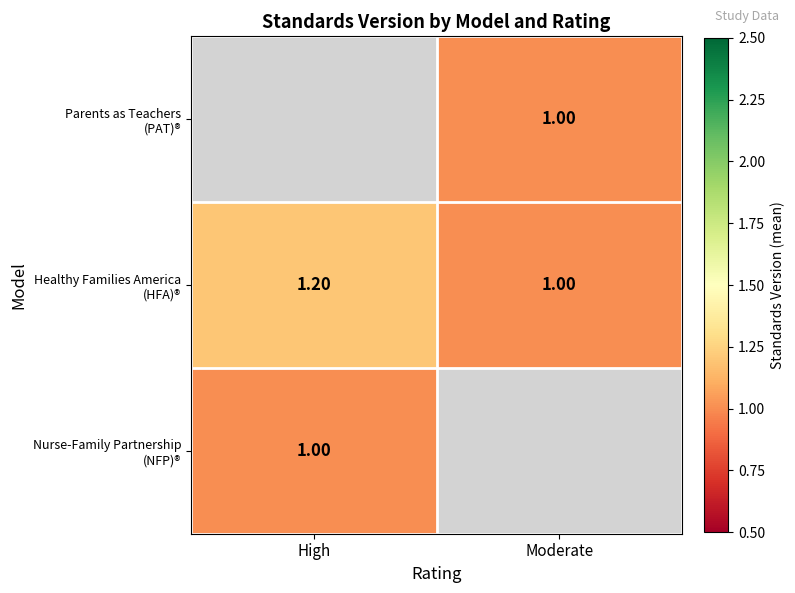

How many categories are shown in the chart?

2